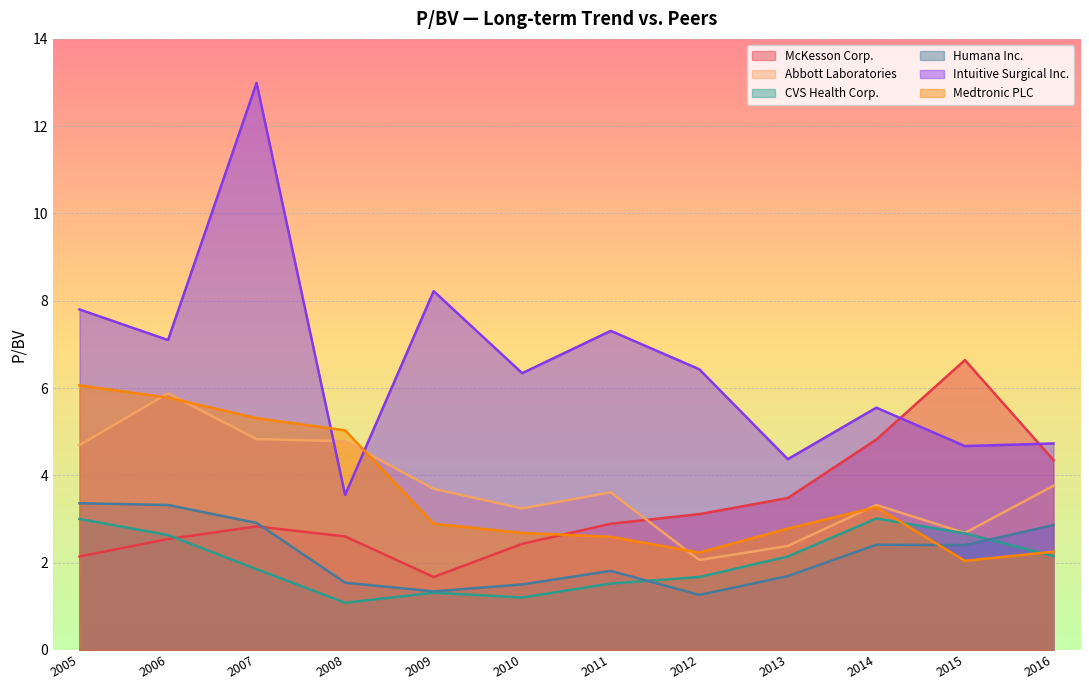

Read the Humana Inc. value at 2006.

3.3